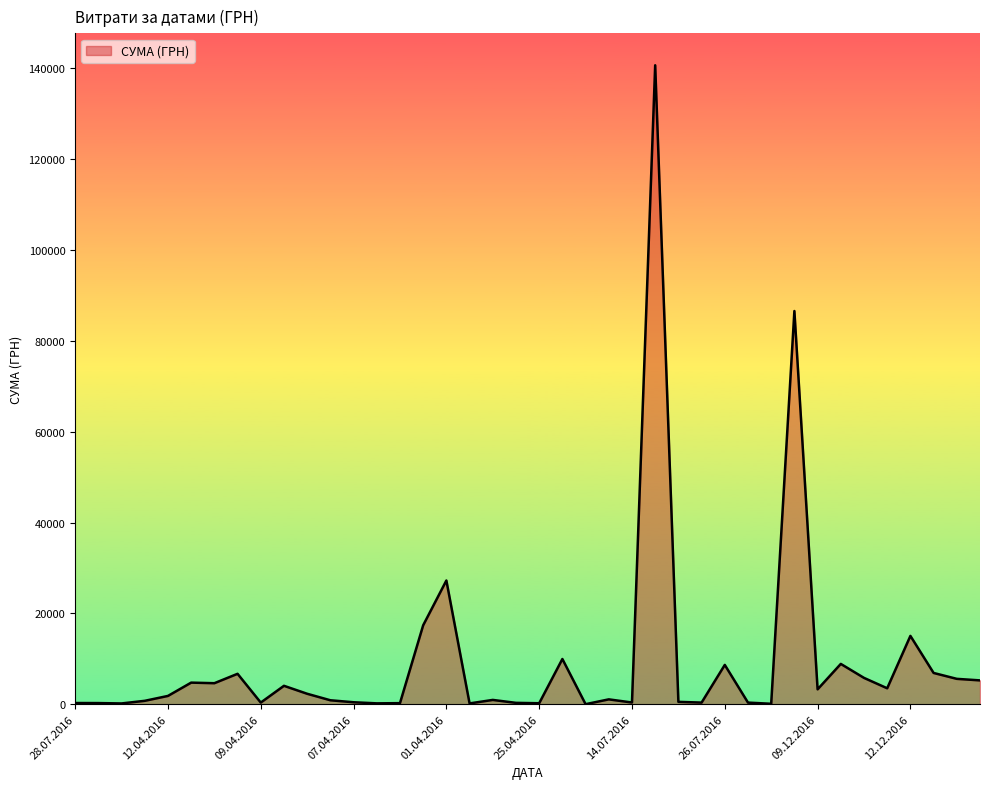

What is the difference between the maximum and minimum values?

140694.9